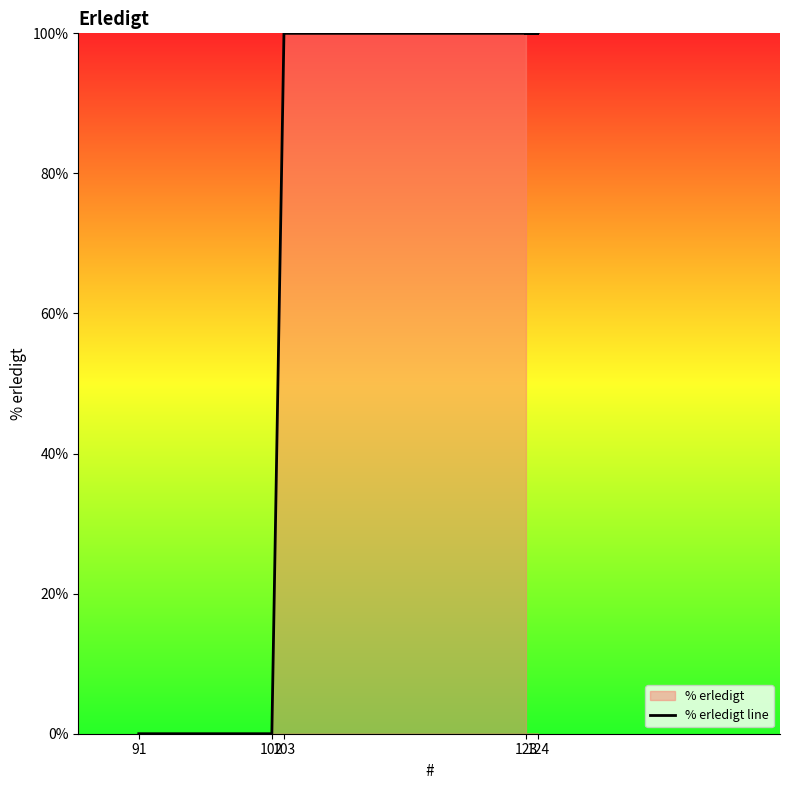

At which label is the value closest to 50?

91